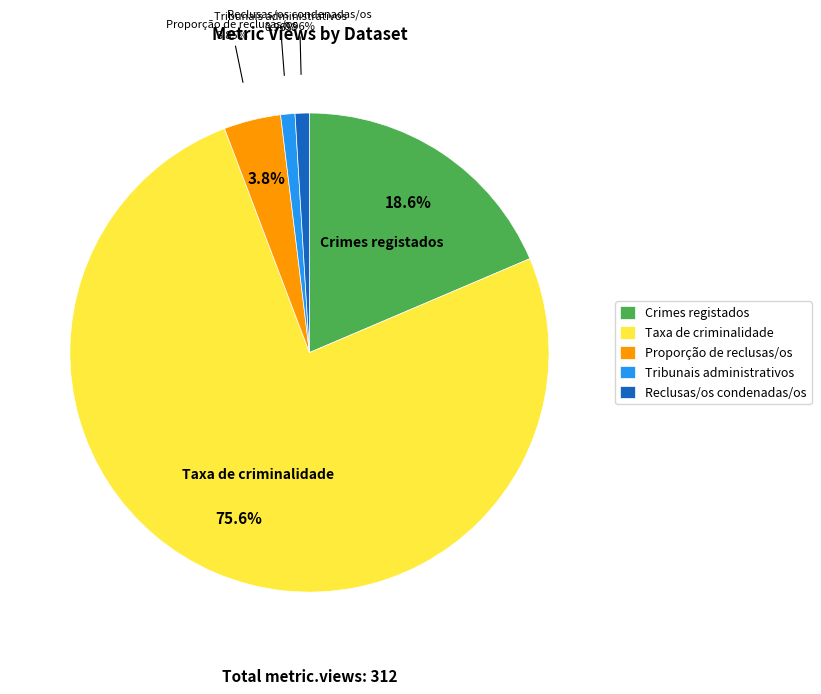

The Taxa de criminalidade slice represents 76% of the pie. True or false?

True